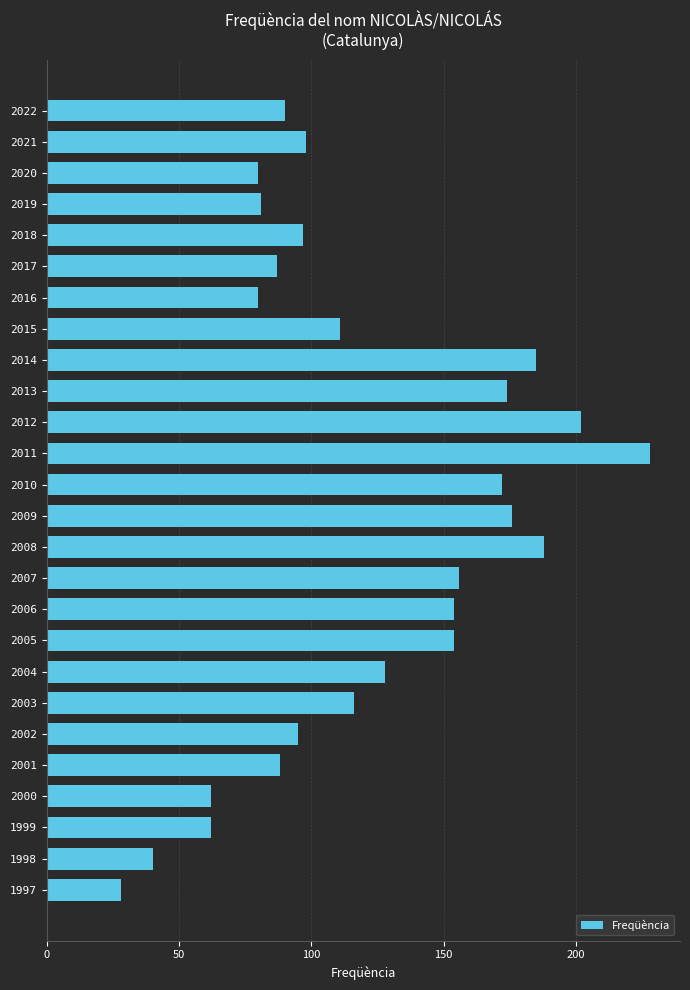

How many distinct data groups are displayed?

1